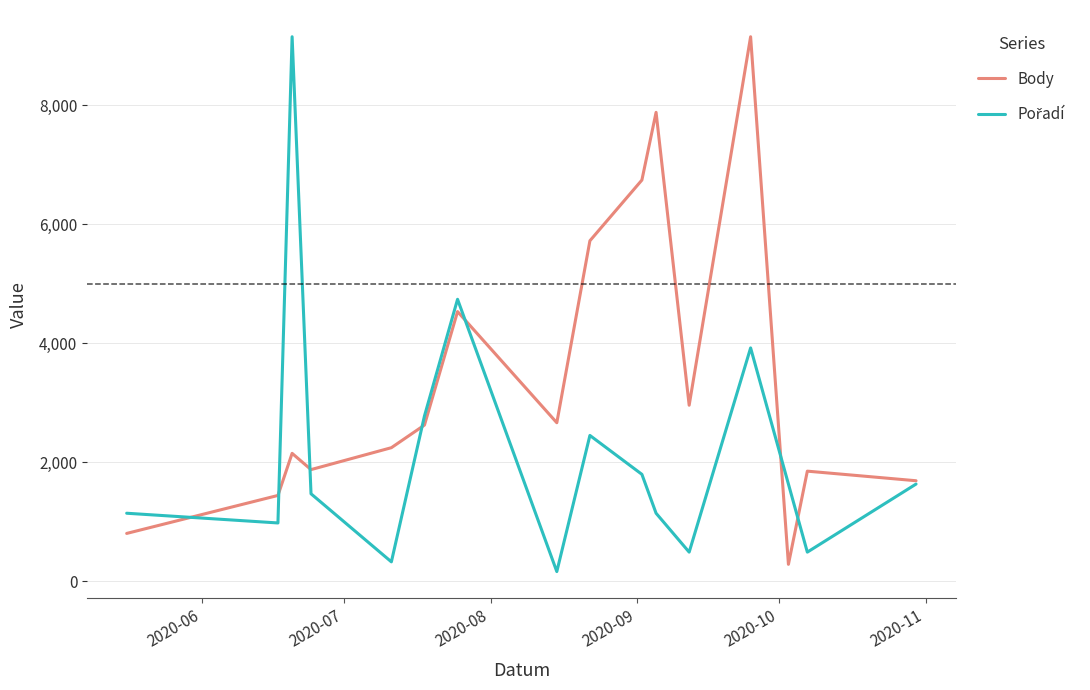

Which series has the largest total across all categories?

Body